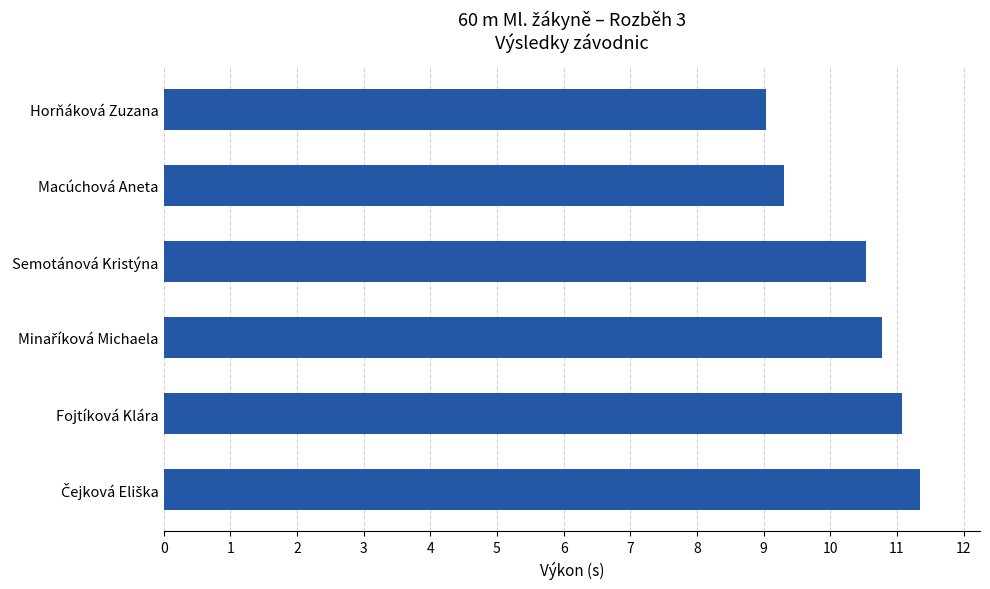

What is the change in value from Fojtíková Klára to Horňáková Zuzana?

-2.0